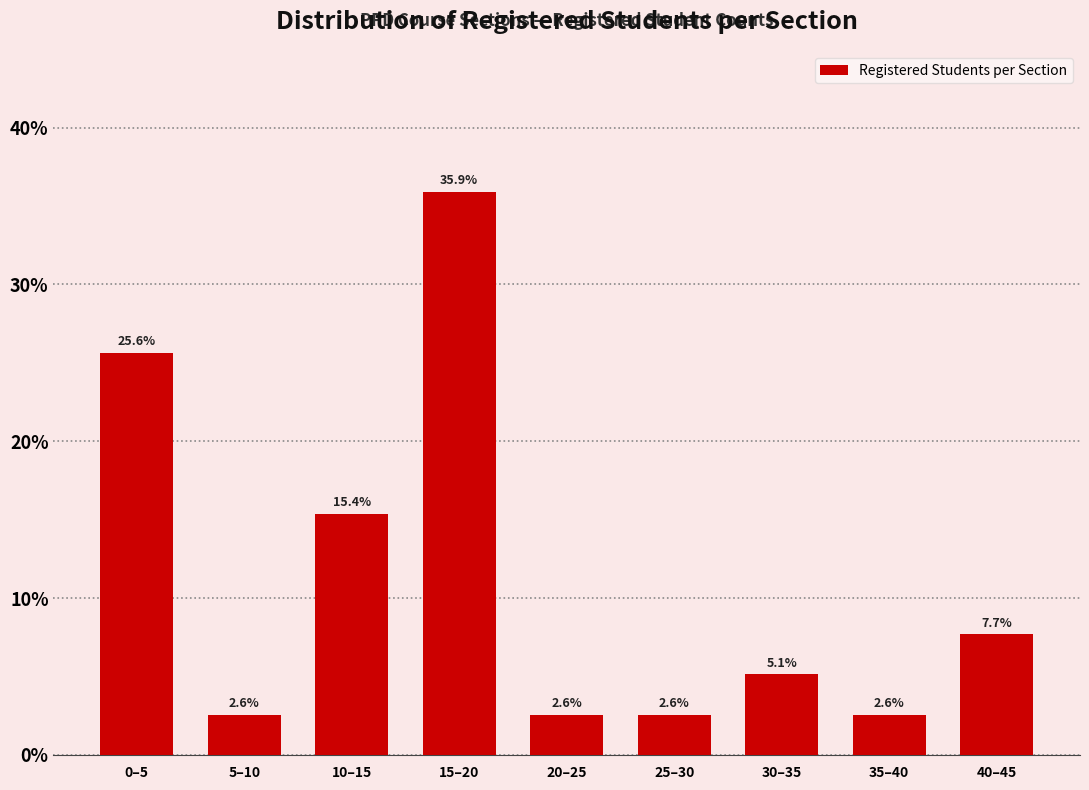

Reading right to left, list all the values displayed in this chart.

7.7	2.6	5.1	2.6	2.6	35.9	15.4	2.6	25.6